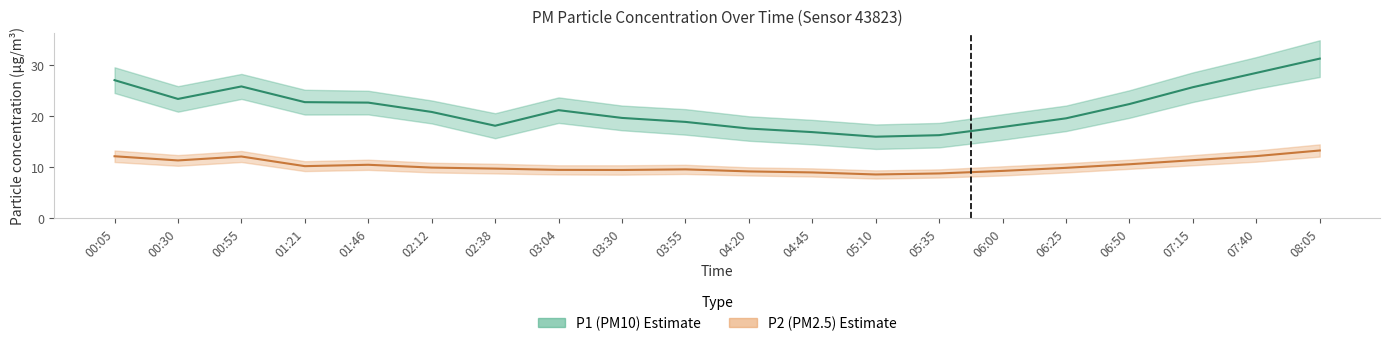

Reading right to left, list all the values displayed in this chart.

P1: 31.2	28.4	25.6	22.3	19.5	17.8	16.2	15.9	16.8	17.5	18.8	19.6	21.1	18.1	20.8	22.6	22.7	25.8	23.3	27.0
P2: 13.2	12.1	11.3	10.5	9.8	9.2	8.7	8.5	8.9	9.1	9.5	9.4	9.4	9.7	9.8	10.4	10.1	12.0	11.2	12.1